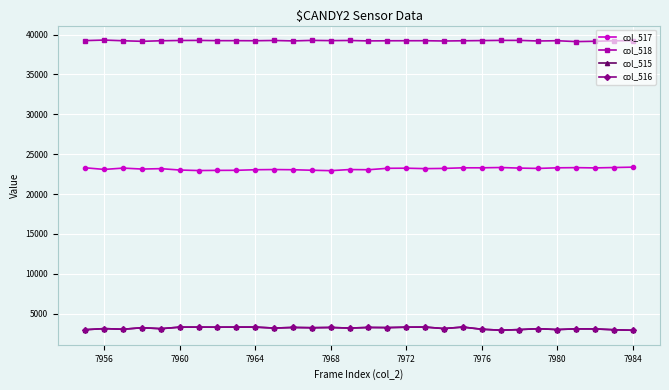

What is the sum of all col_518 values?

1176935